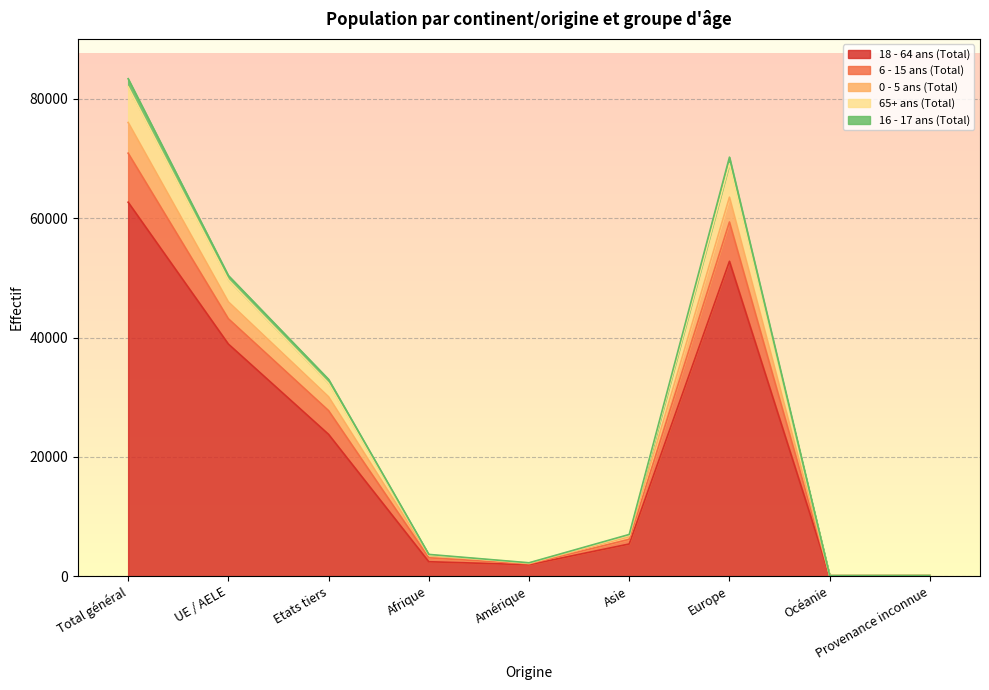

How many interior local peaks does the 18 - 64 ans (Total) series have?

1